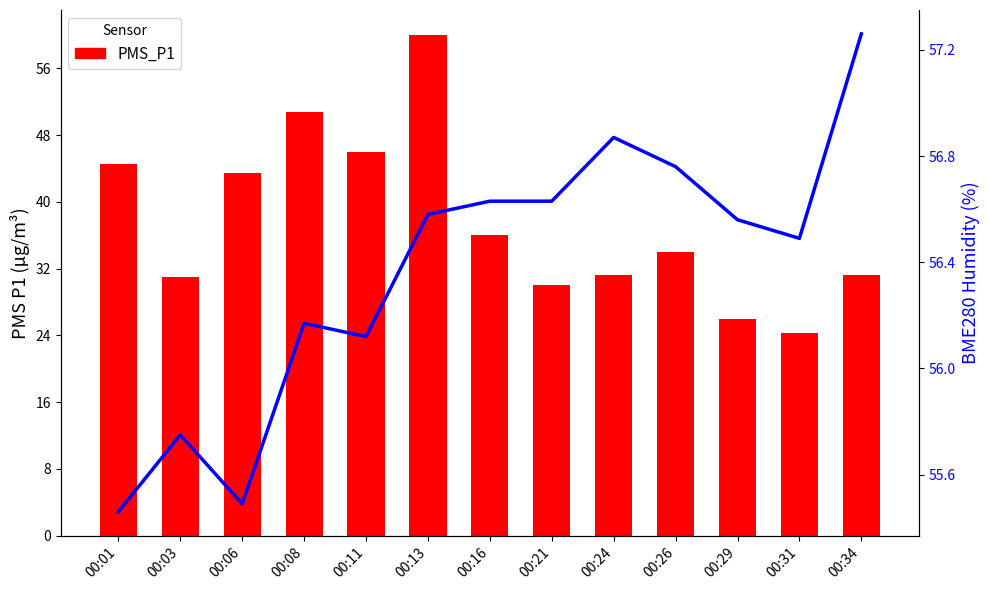

What is the sum of all PMS_P1 values?

488.5